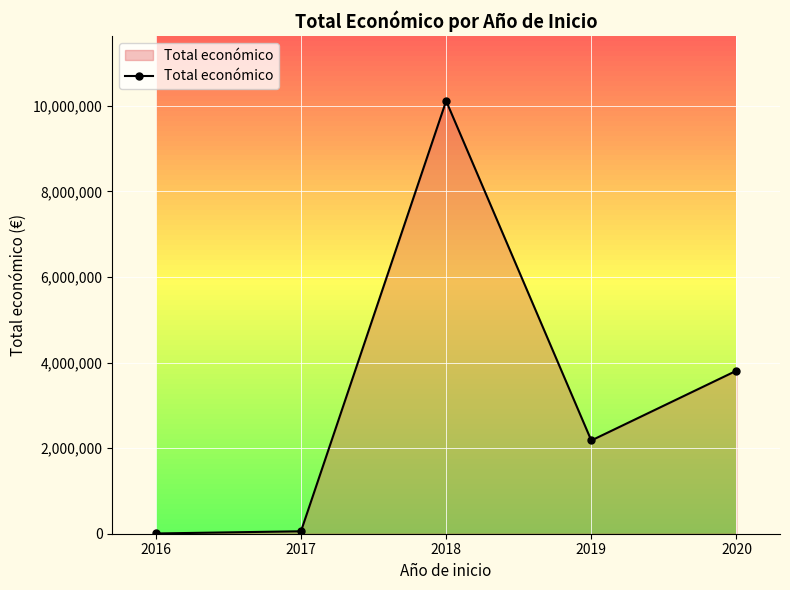

Where is the first local minimum?

2019